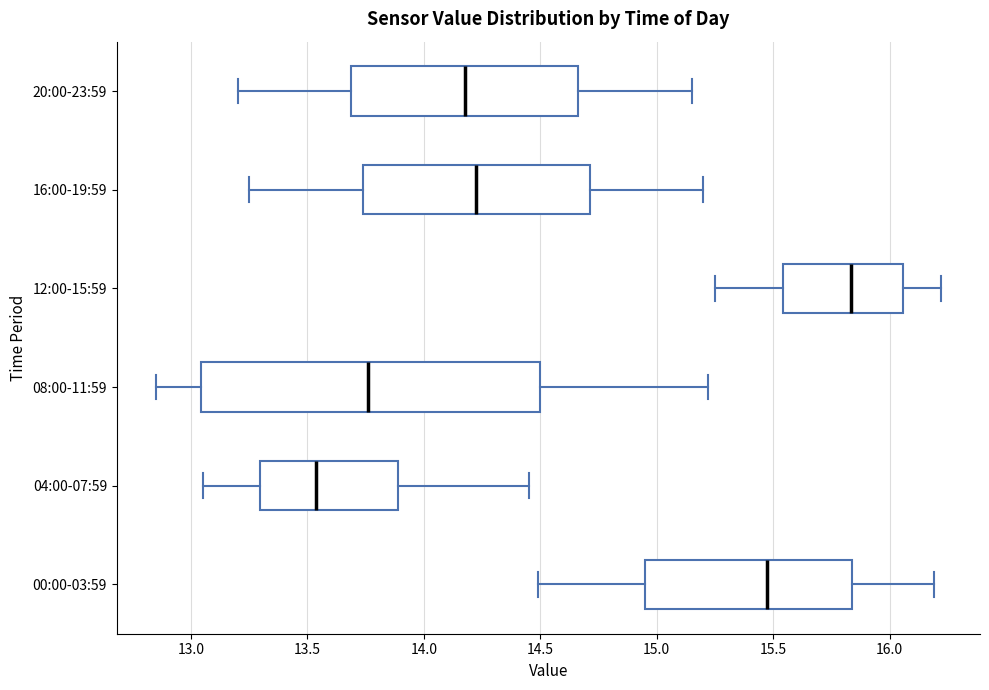

Reading bottom to top, transcribe this box plot: for each box, give where its median line is, the range the box spans, and where its two whiskers end, as read against the x-axis. The values are not printed on the chart, so give them approximately, as read against the axis.

00:00-03:59: median 15.50, box 14.95 to 15.85, whiskers 14.50 to 16.20
04:00-07:59: median 13.55, box 13.30 to 13.90, whiskers 13.05 to 14.45
08:00-11:59: median 13.75, box 13.05 to 14.50, whiskers 12.85 to 15.20
12:00-15:59: median 15.85, box 15.55 to 16.05, whiskers 15.25 to 16.20
16:00-19:59: median 14.25, box 13.75 to 14.70, whiskers 13.25 to 15.20
20:00-23:59: median 14.20, box 13.70 to 14.65, whiskers 13.20 to 15.15